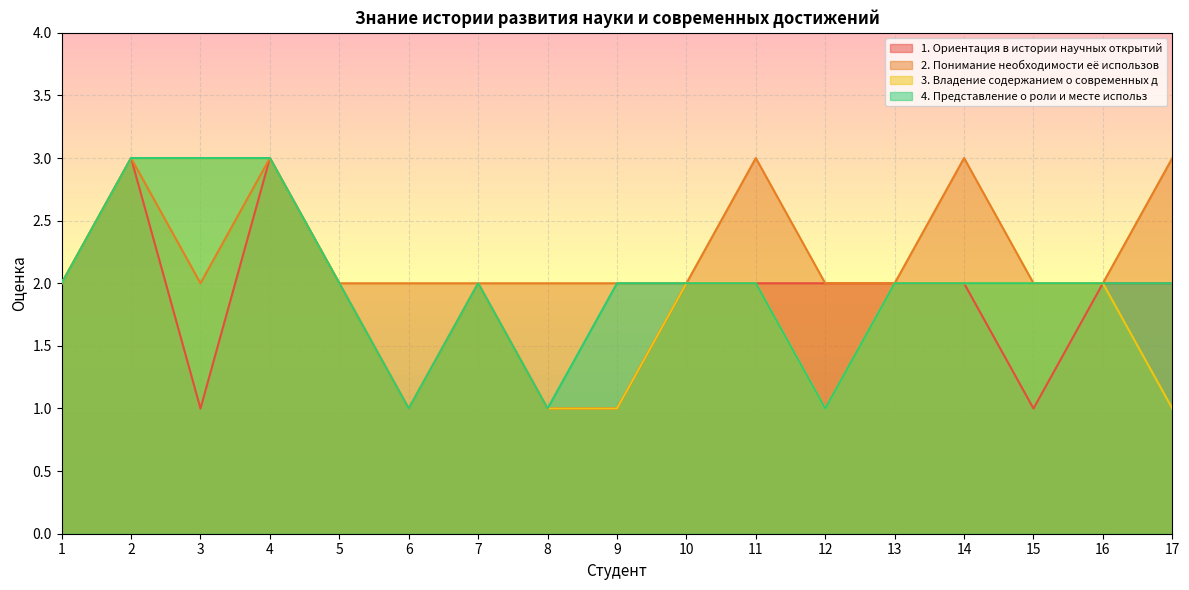

True or false: 3. Владение содержанием о современных д has more than 0 points higher than both neighbors.

True